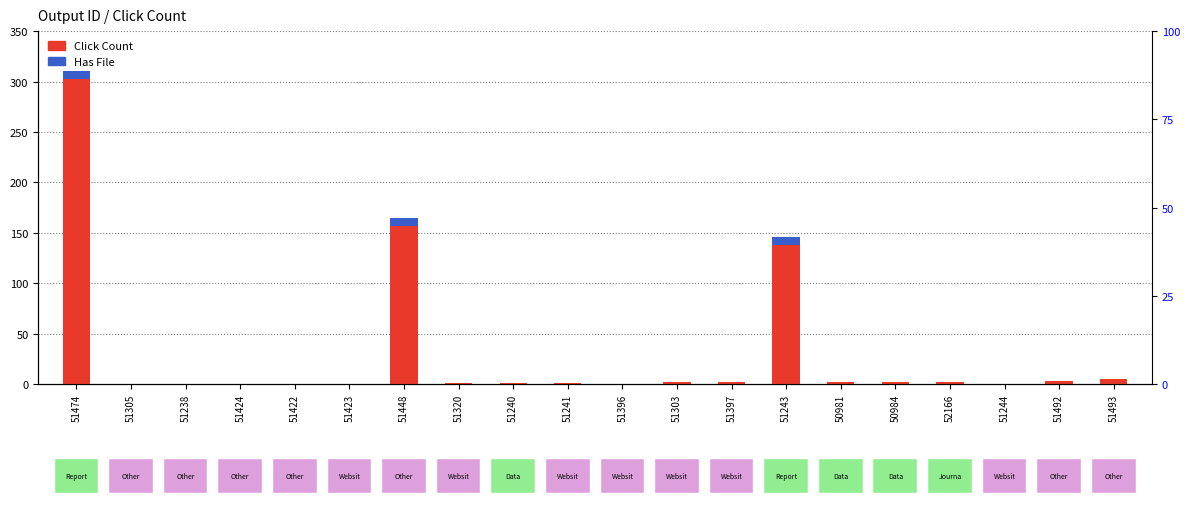

Rank the series at 51423 from highest to lowest value.

Click Count, Has File